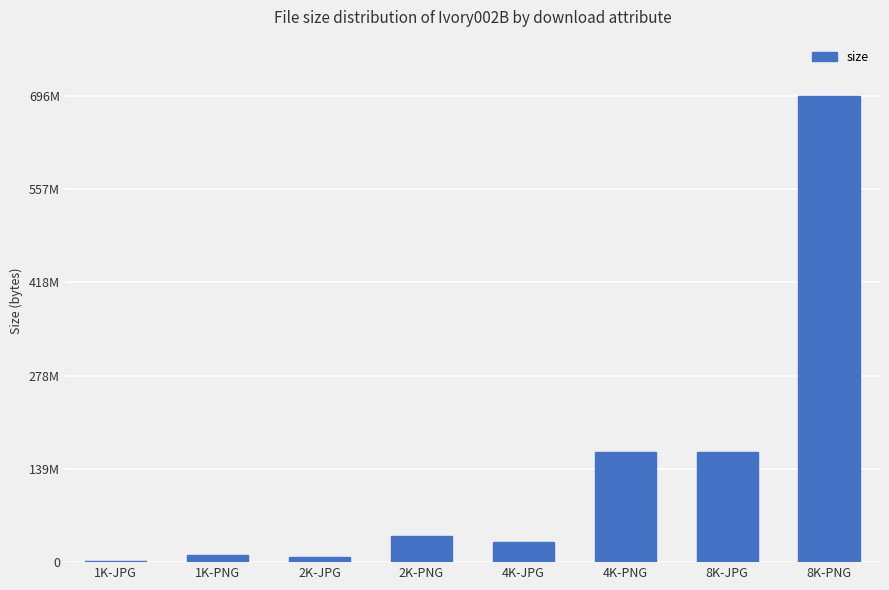

What is the minimum value shown in the chart?

2222739